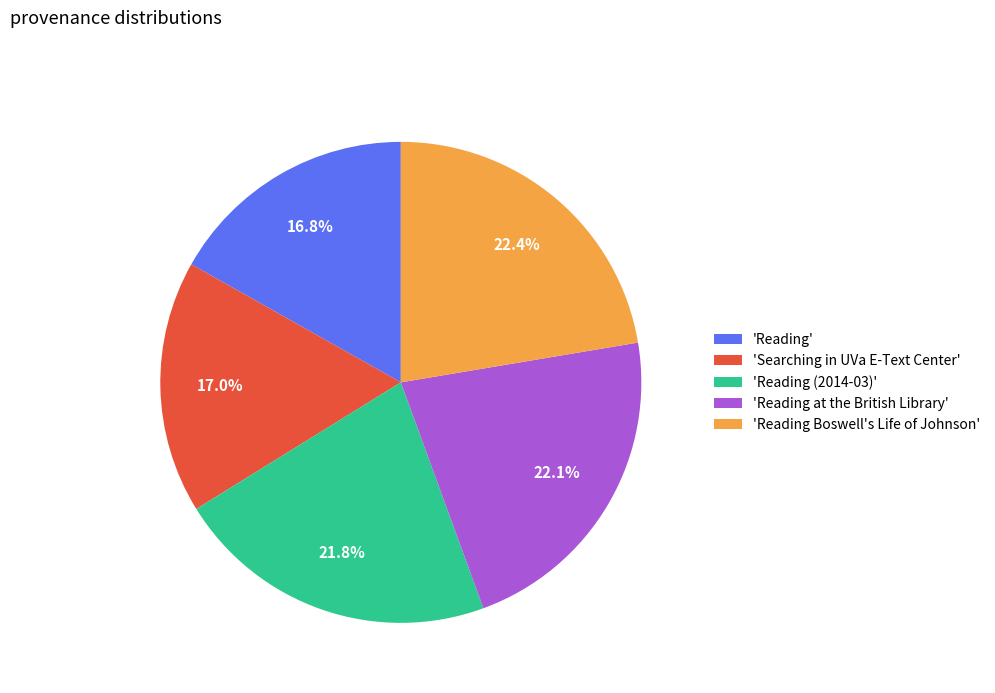

Does 'Reading' account for over 50% of the chart?

No